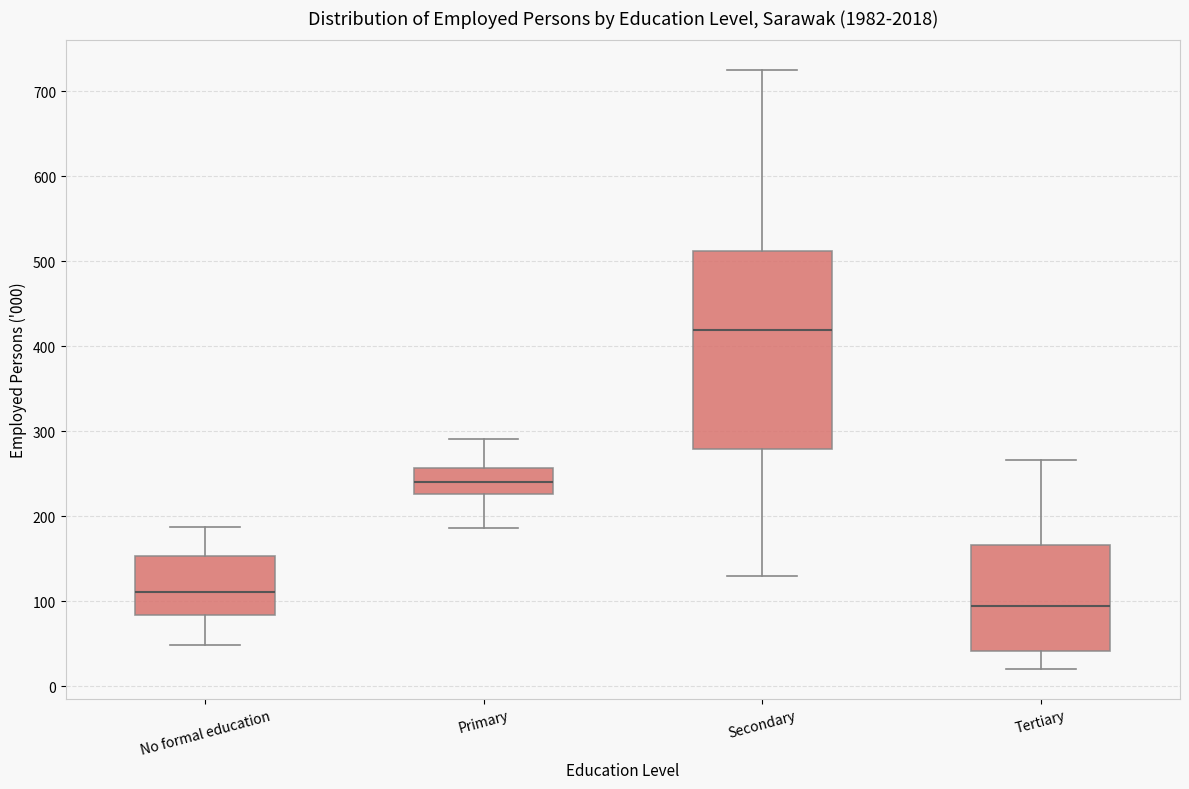

Which box's median line is the lowest?

Tertiary